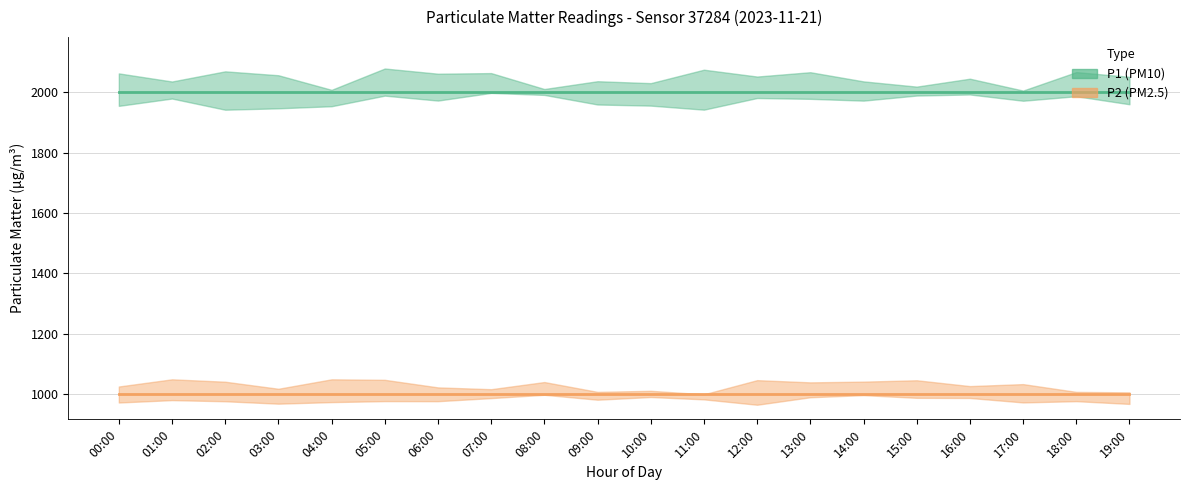

Is the value of P1 at 12:00 greater than the value of P2 at 12:00?

Yes